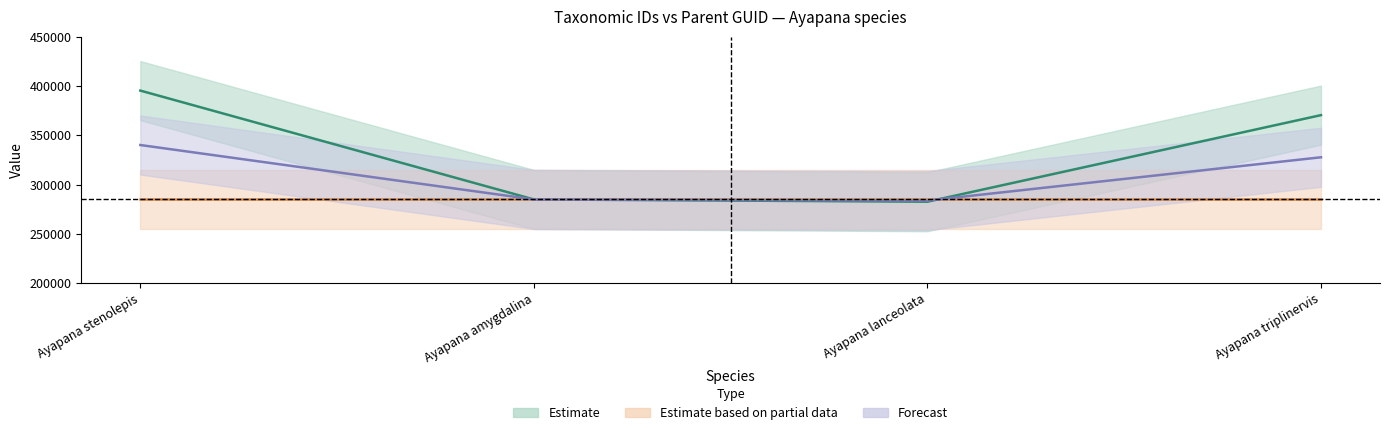

Reading right to left, transcribe all the data shown in this chart.

Ayapana triplinervis=370500	Ayapana lanceolata=282547	Ayapana amygdalina=284866	Ayapana stenolepis=395426